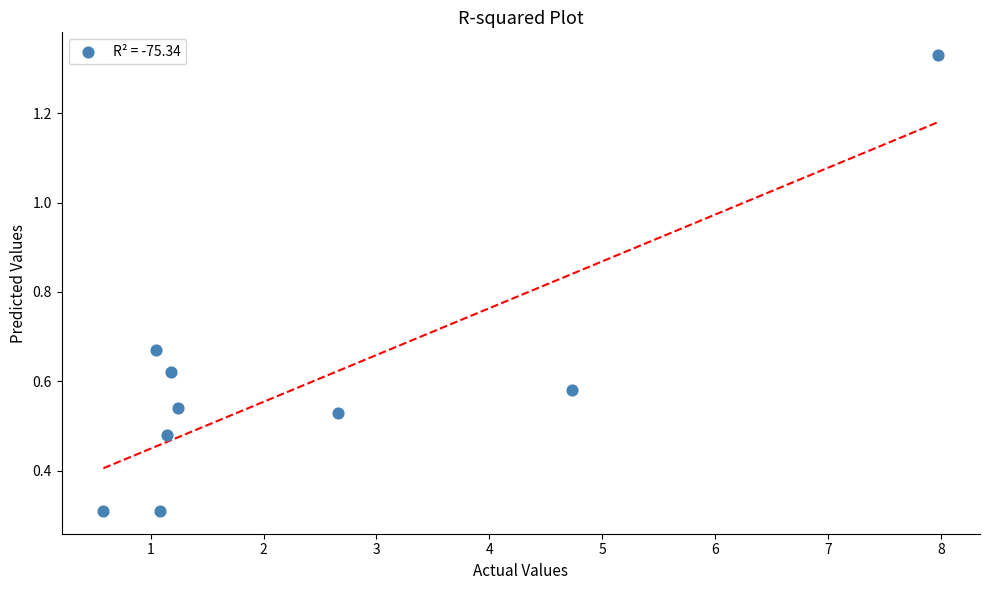

What is the range of Y values (max minus min)?

1.0